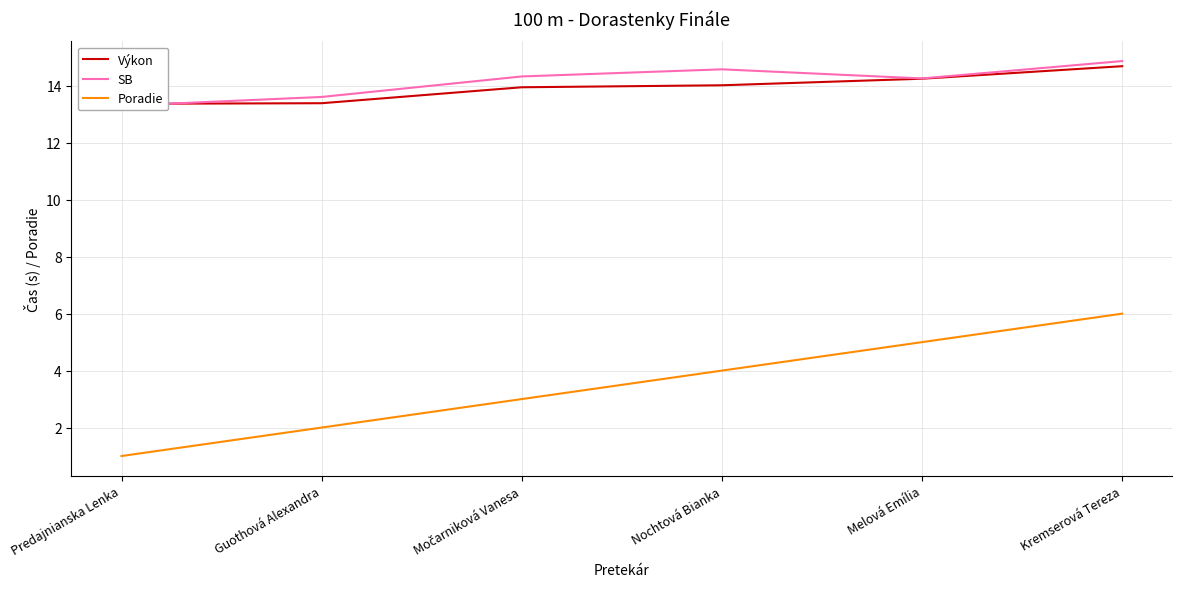

True or false: Výkon and Poradie cross at least once.

False